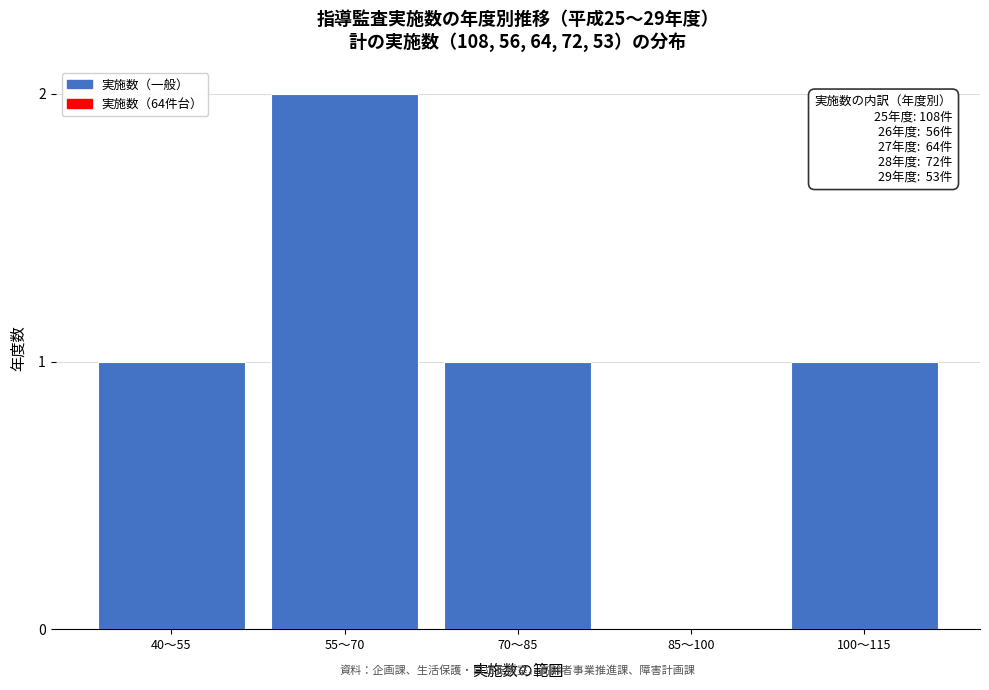

Reading left to right, extract all data points from this chart.

40〜55=1	55〜70=2	70〜85=1	85〜100=0	100〜115=1